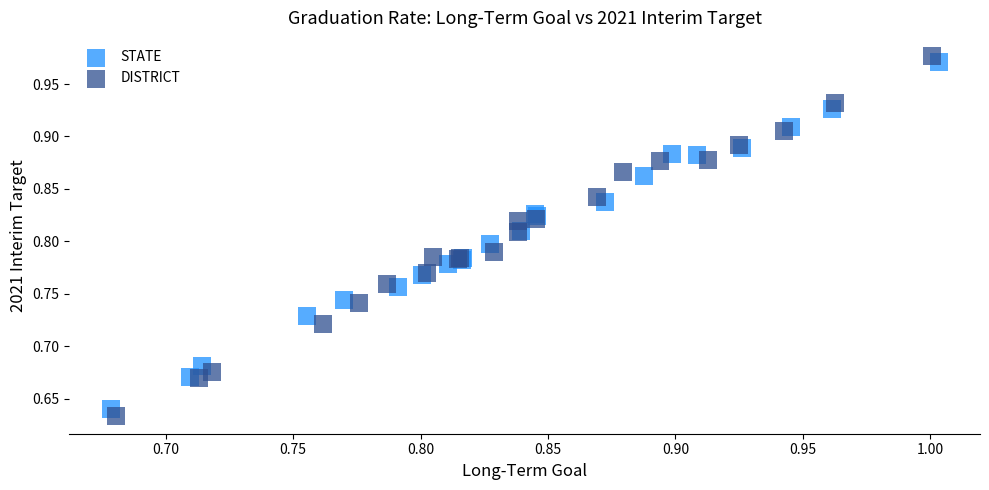

Which series has the widest spread of Y values?

DISTRICT